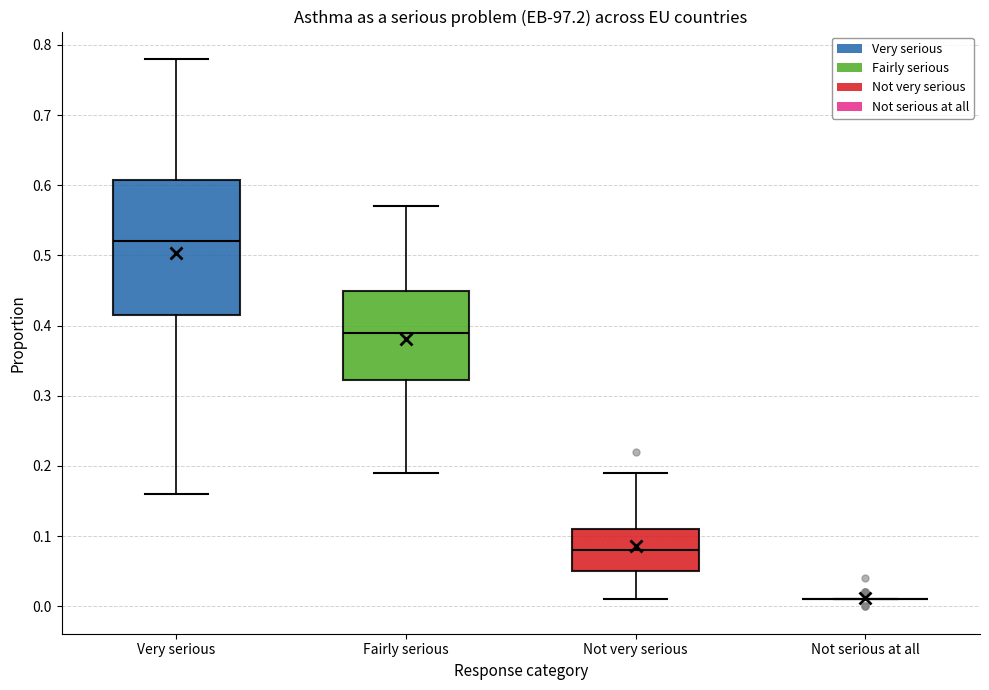

Comparing the boxes themselves (not the whiskers), which one is the tallest?

Very serious